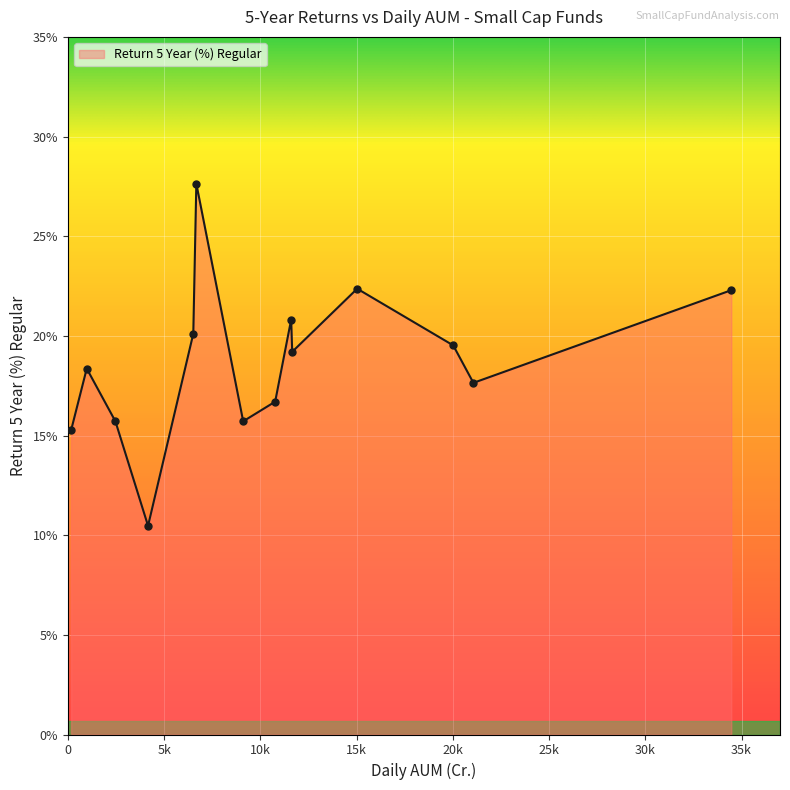

What is the smallest value displayed?

10.5